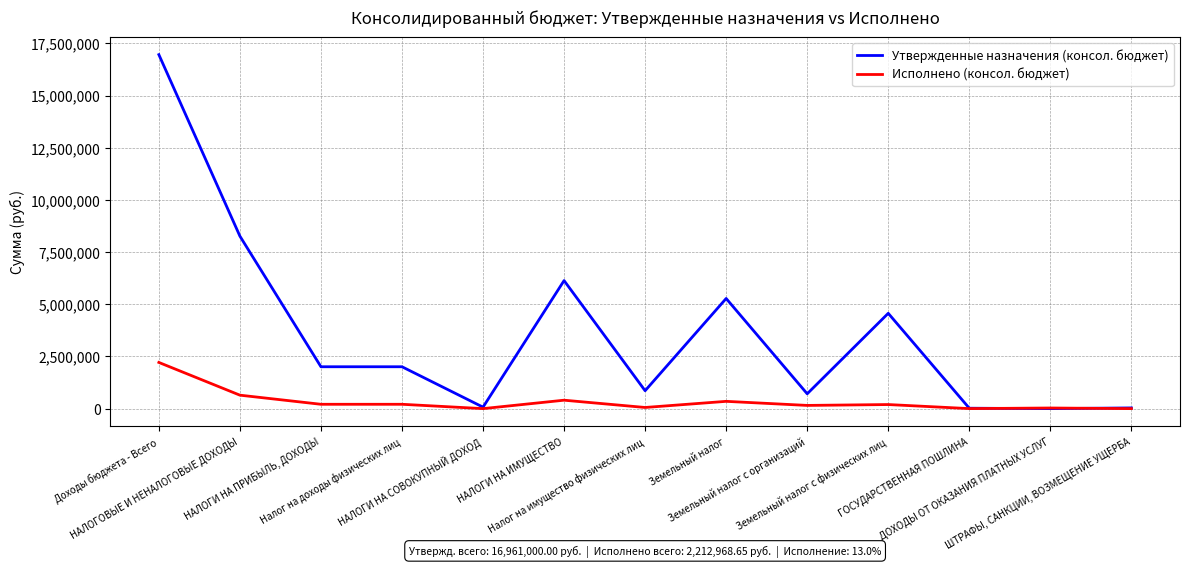

At which category is the sum across all series the highest?

Доходы бюджета - Всего